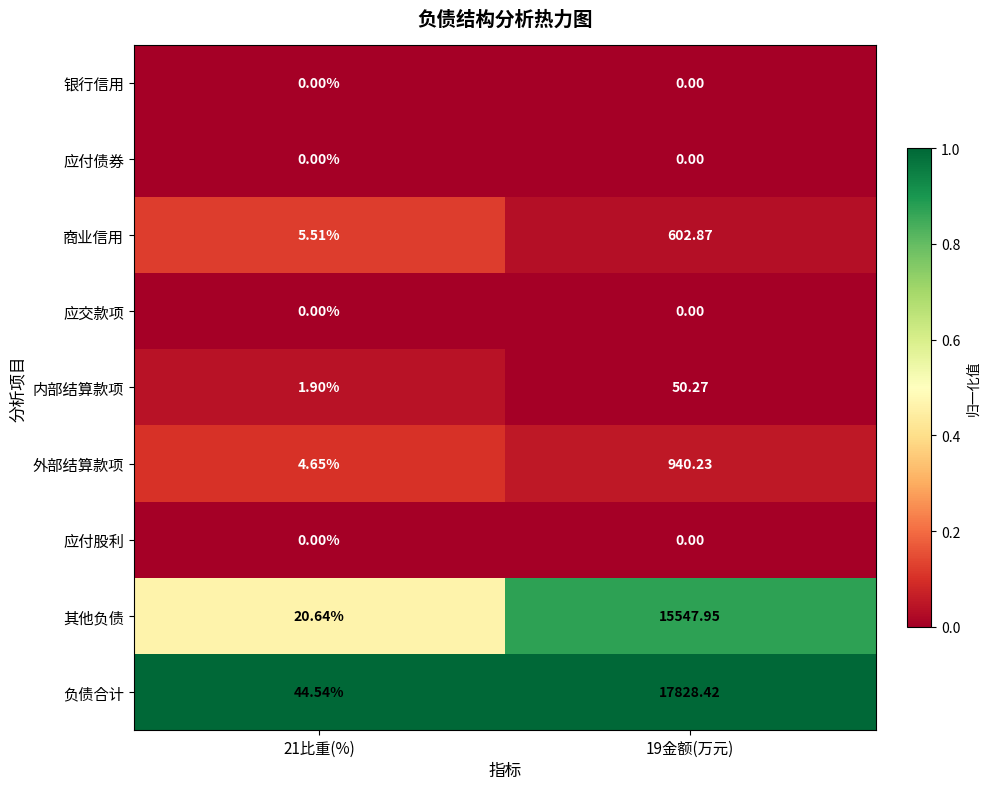

Is the value of 其他负债 at 19金额(万元) greater than the value of 银行信用 at 21比重(%)?

Yes